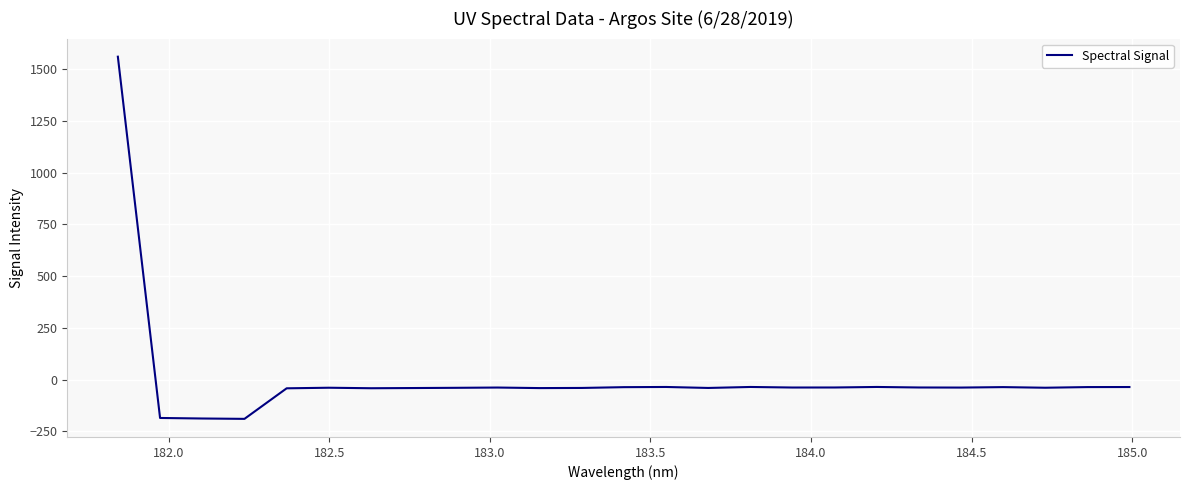

What is the difference between the maximum and minimum values?

1750.4